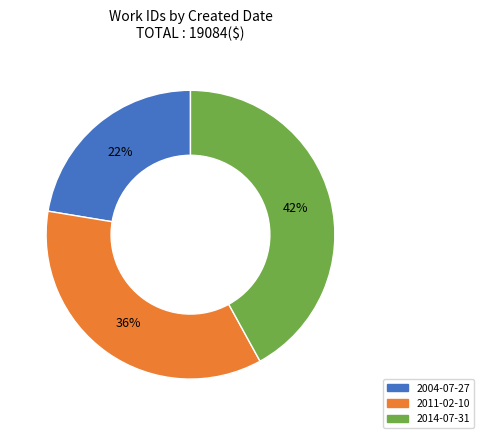

What is the smallest slice in the pie chart?

2004-07-27